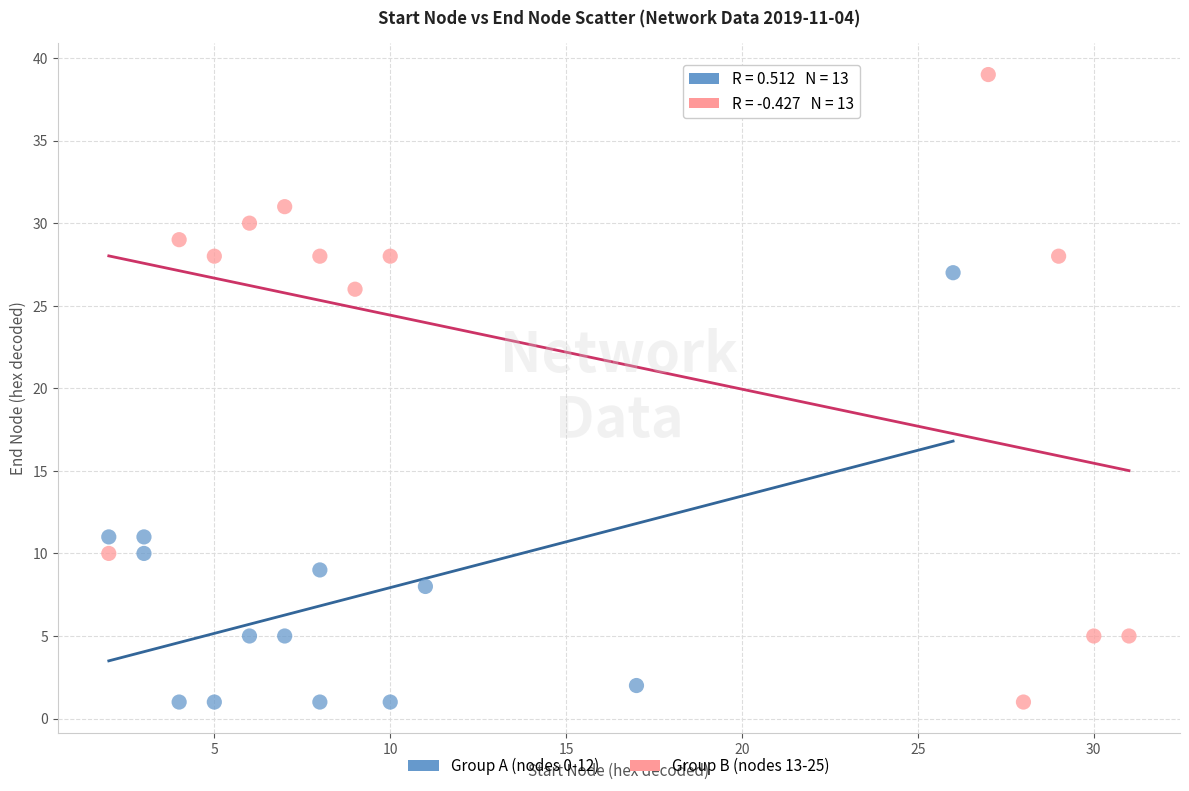

Which series has the widest spread of Y values?

Group B (nodes 13-25)